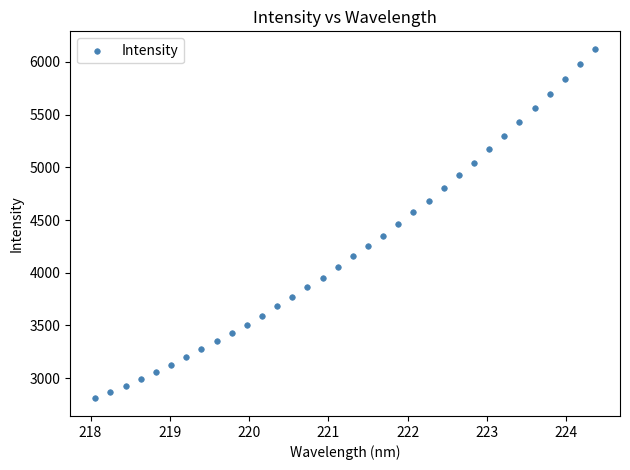

What is the range of X values (max minus min)?

6.3